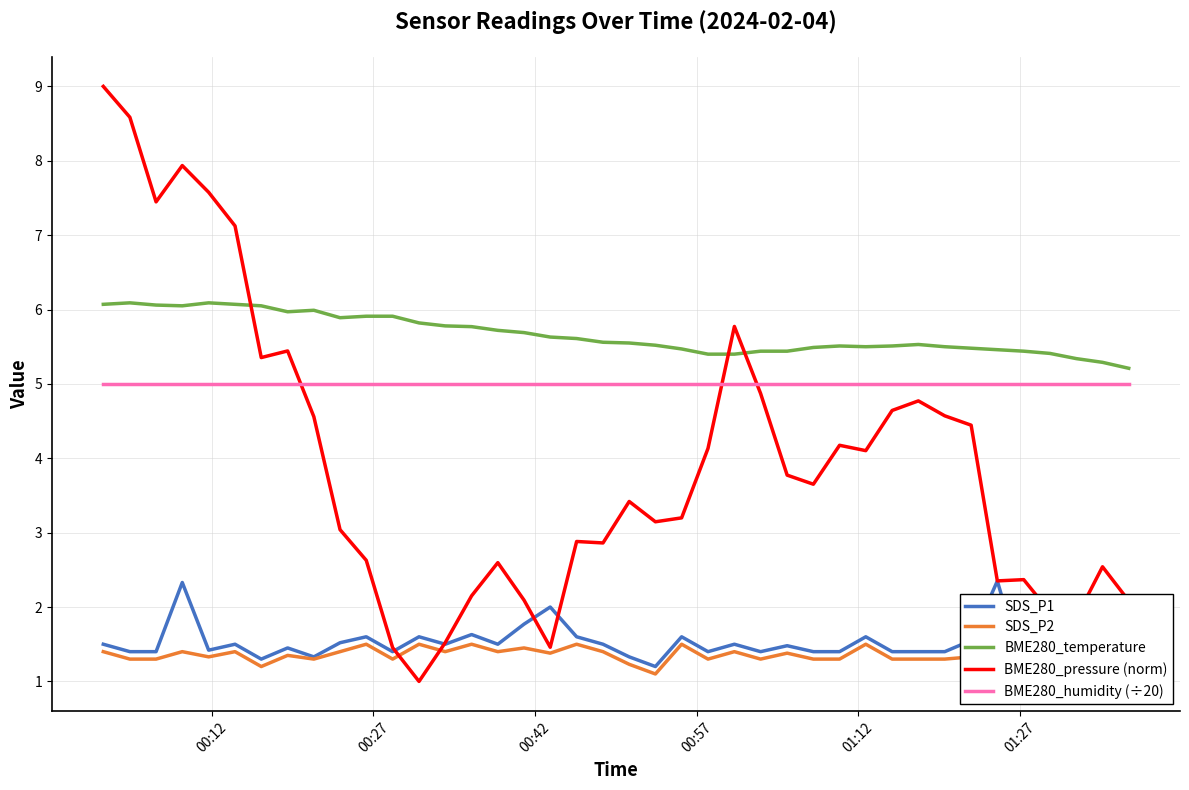

Which series ends up on top after the final intersection of BME280_pressure (norm) and SDS_P2?

BME280_pressure (norm)